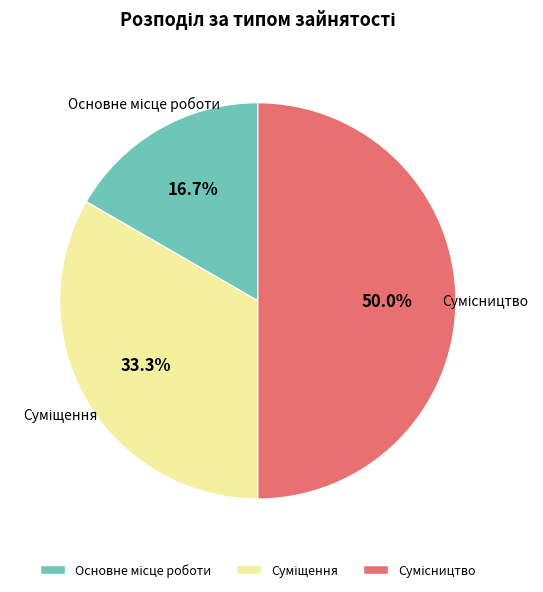

To the nearest percent, what portion does Суміщення represent?

33%